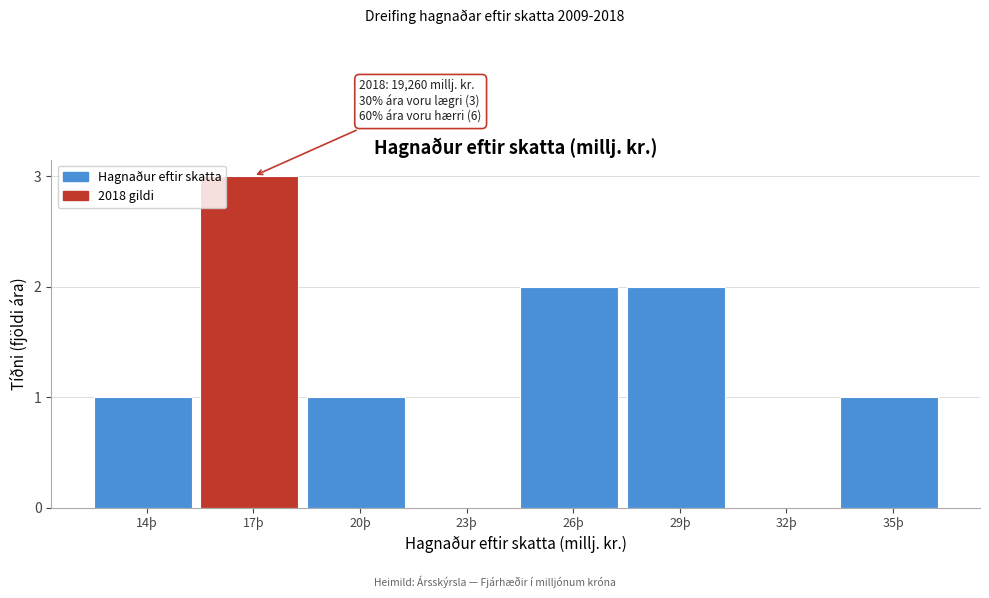

Reading right to left, list all the values displayed in this chart.

35þ=1	32þ=0	29þ=2	26þ=2	23þ=0	20þ=1	17þ=3	14þ=1